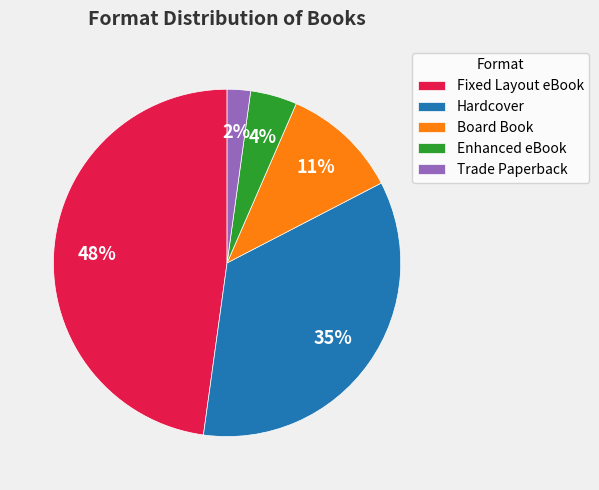

What percentage is the Enhanced eBook slice, to the nearest percent?

4%